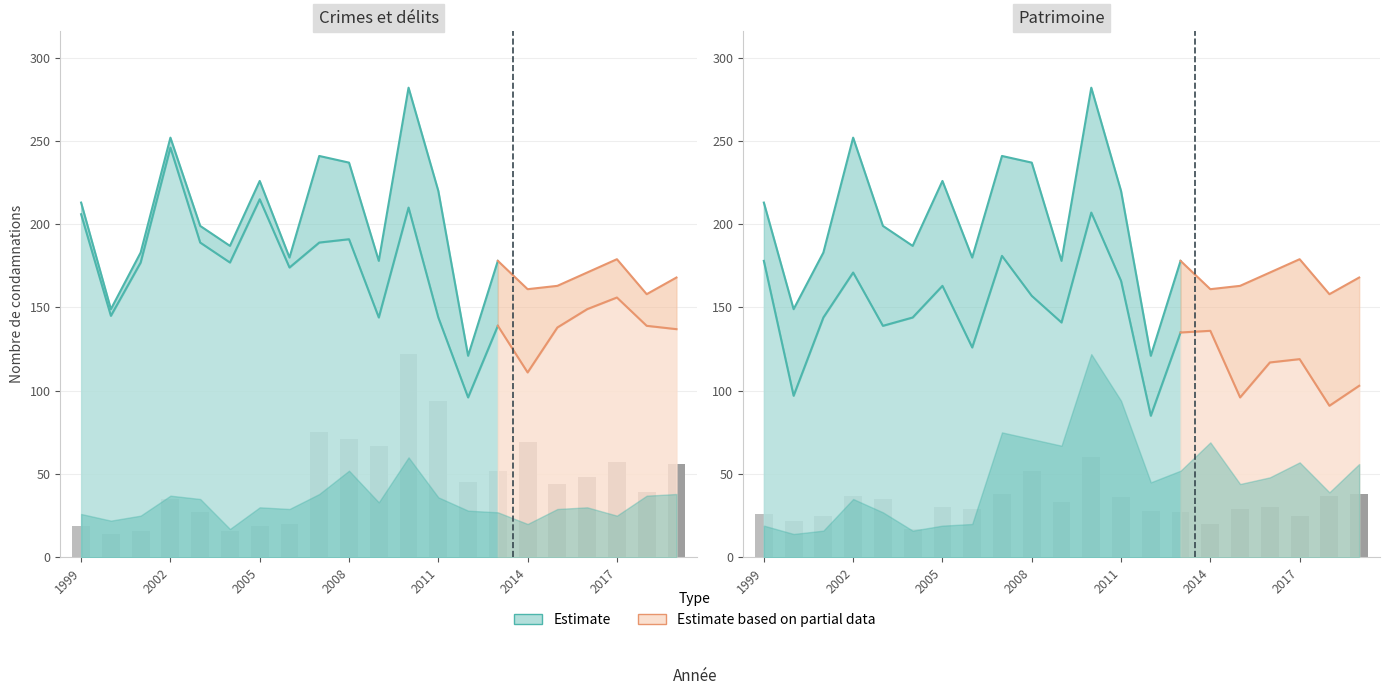

Does the chart contain stacked bars?

No